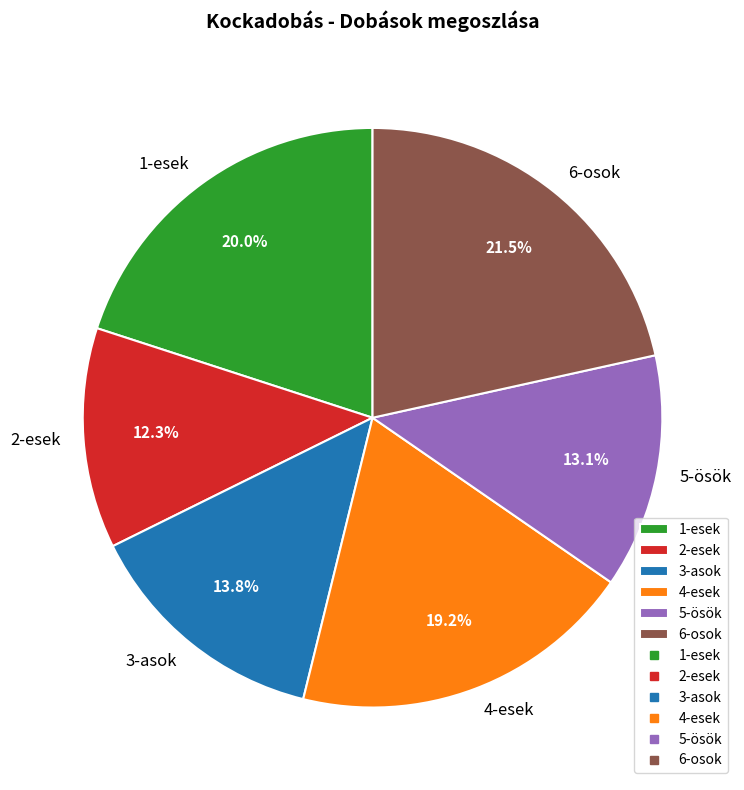

What is the ratio of the value at 3-asok to the value at 5-ösök?

1.1